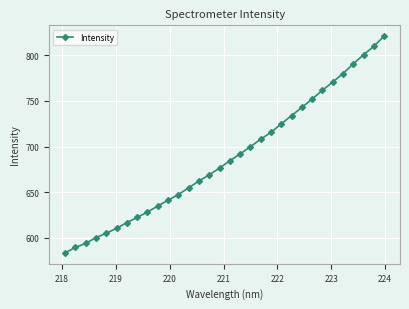

What is the average value?

688.2